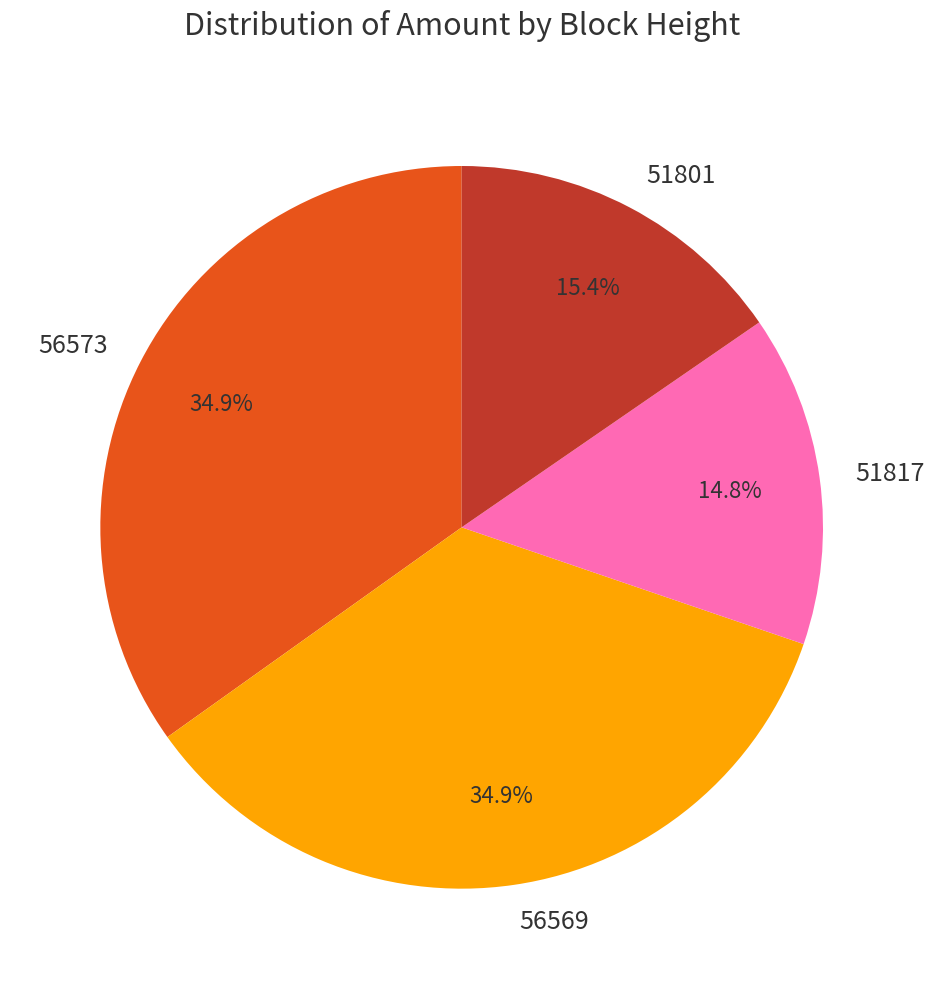

The 51801 slice represents 15% of the pie. True or false?

True